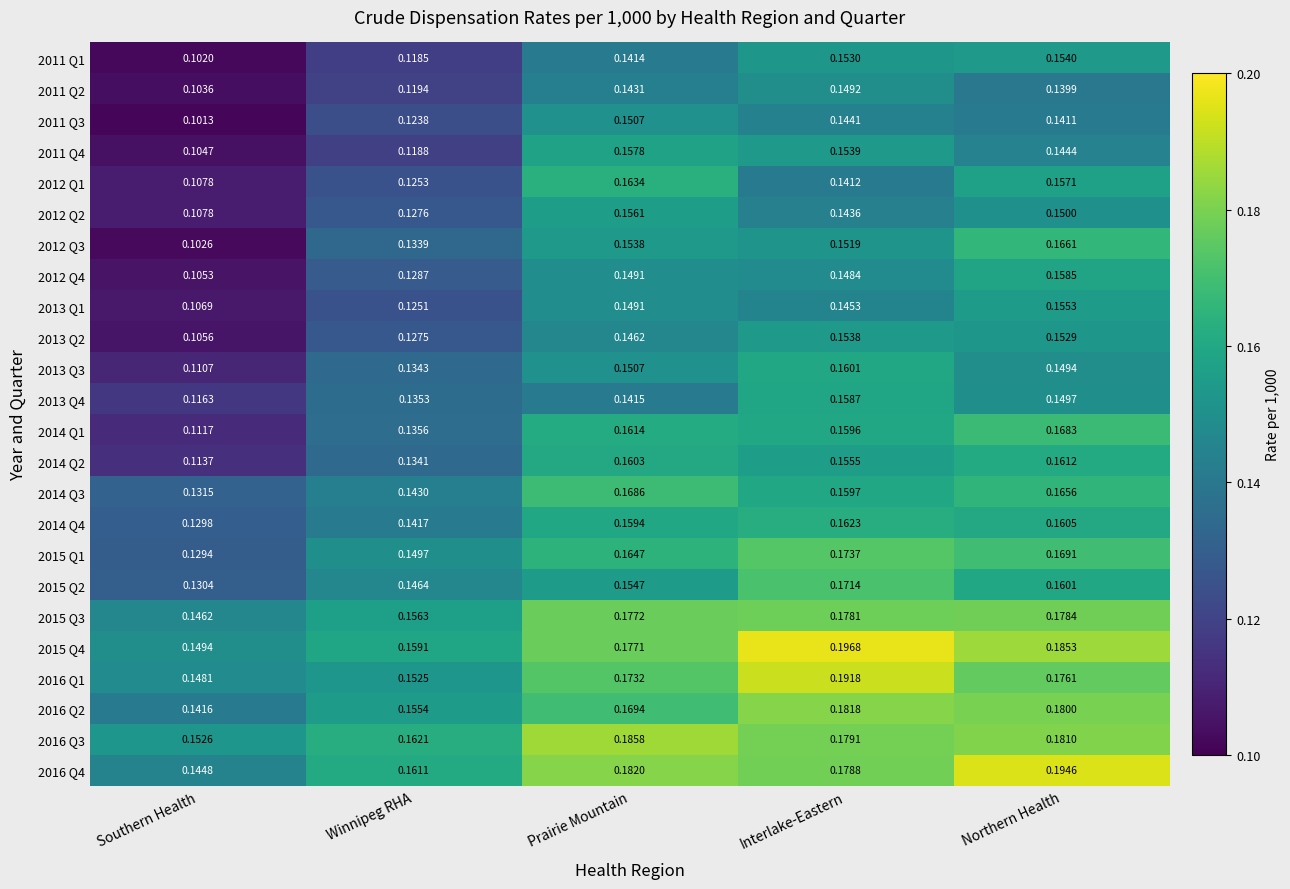

At which category is the sum across all series the highest?

Northern Health